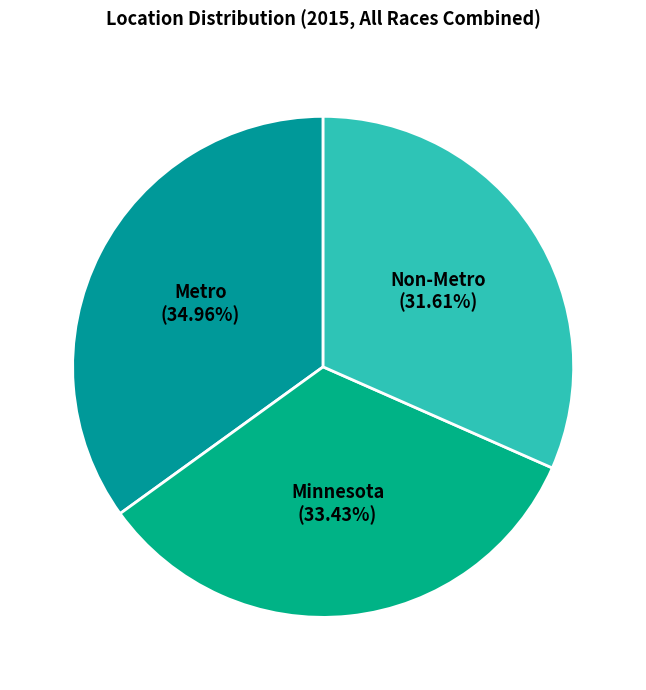

Which category has the smallest portion of the pie?

Non-Metro